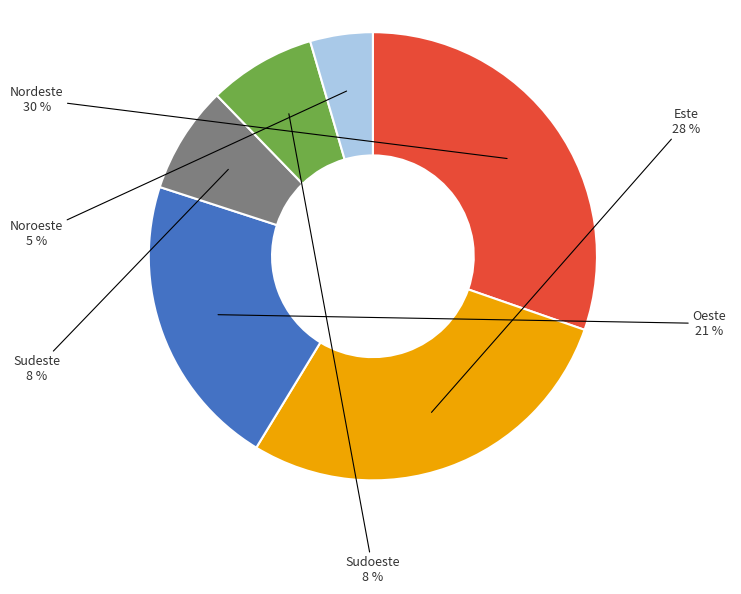

Between Noroeste and Sudoeste, which is larger?

Sudoeste